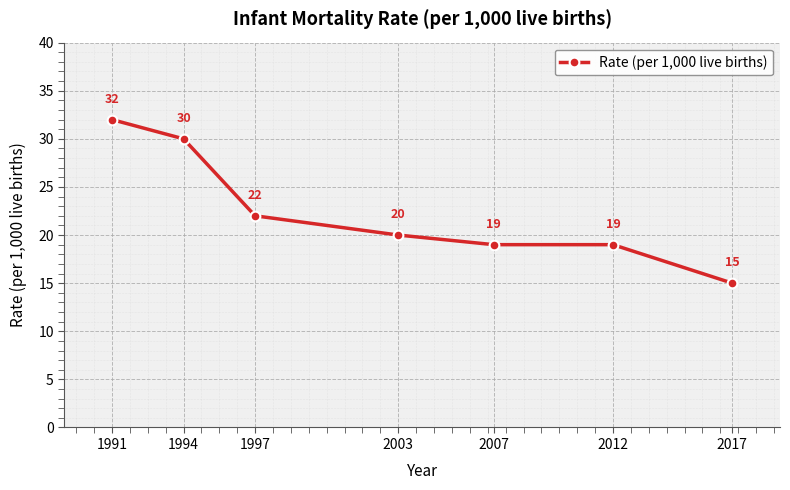

What is the value of the 3rd point from the left?

22